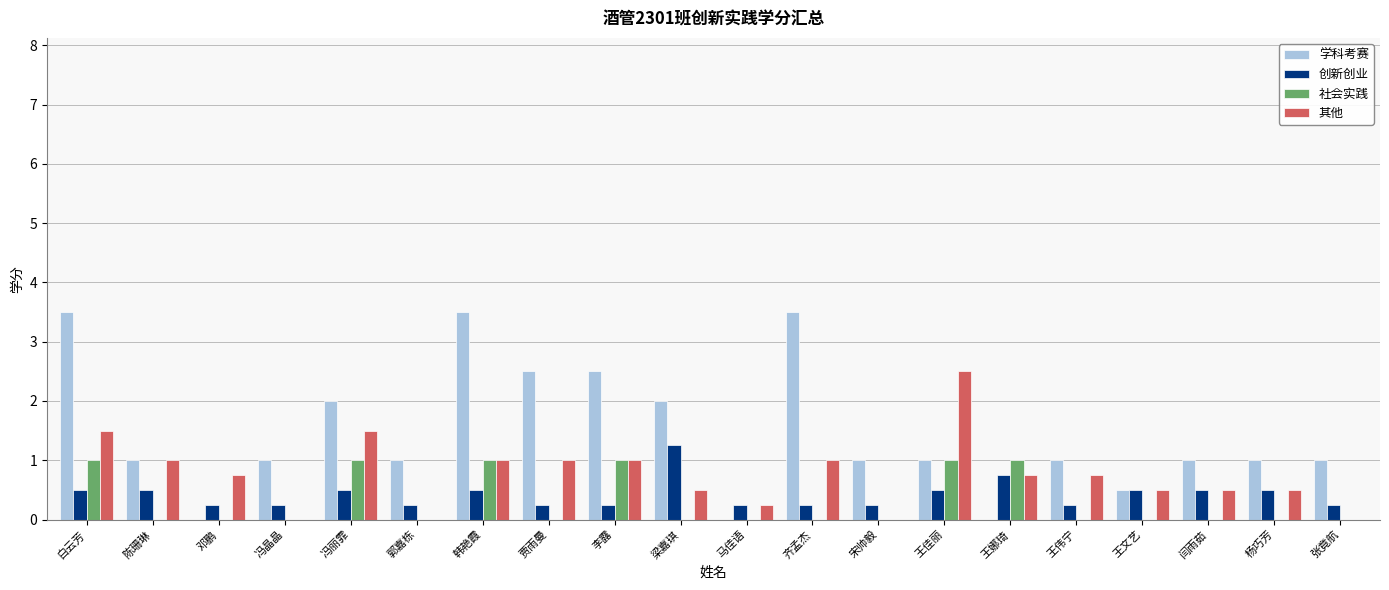

The value of 其他 at 王文艺 is 0.8. True or false?

False